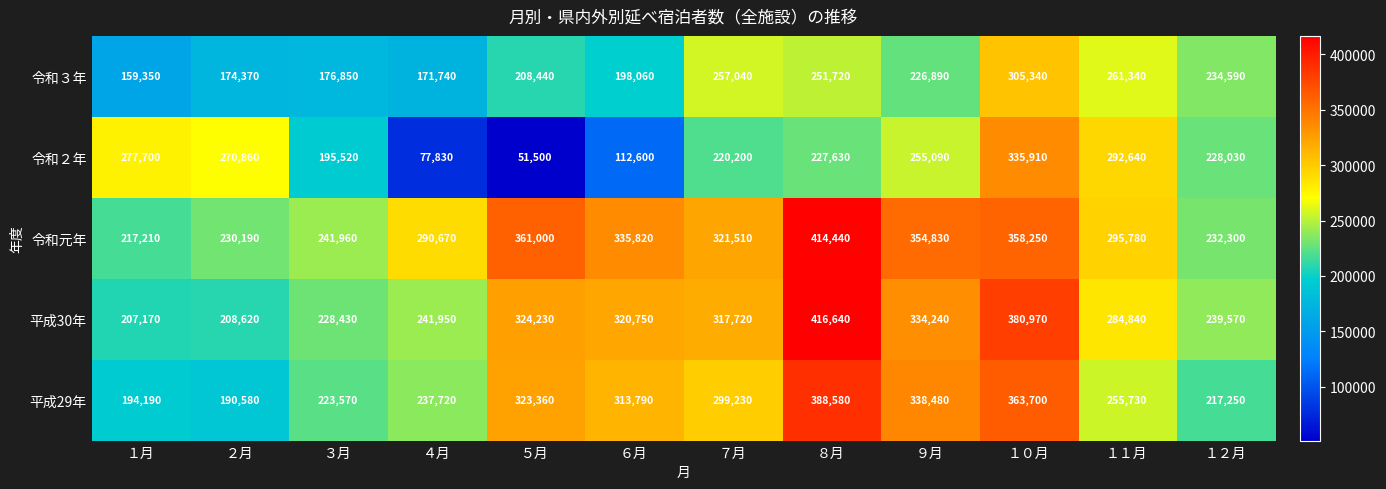

What is the smallest value displayed?

51500